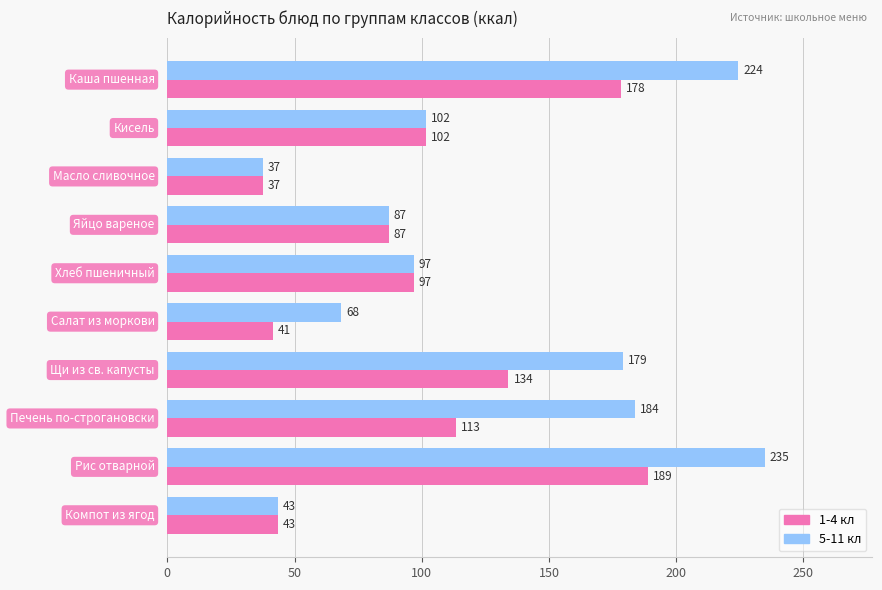

Which series has the largest total across all categories?

5-11 кл